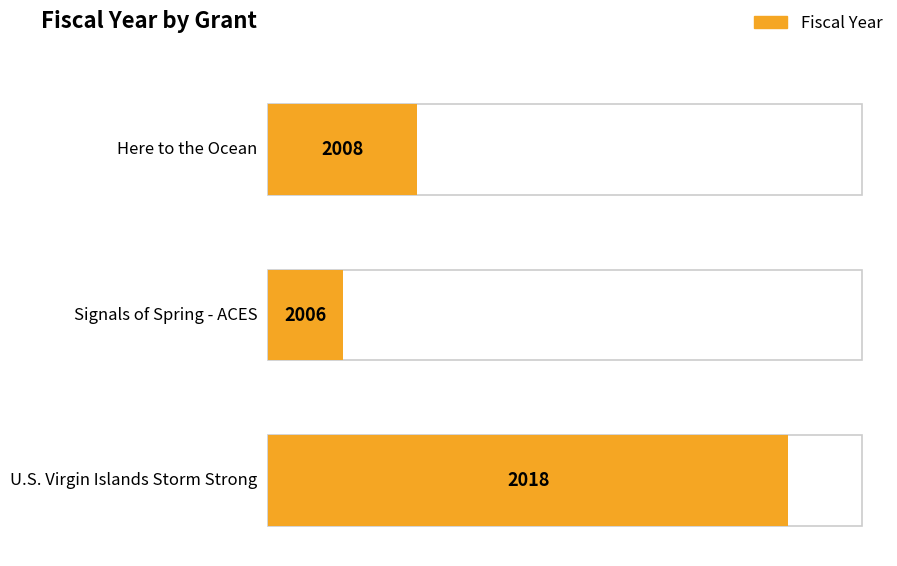

How many bars are there in total?

3